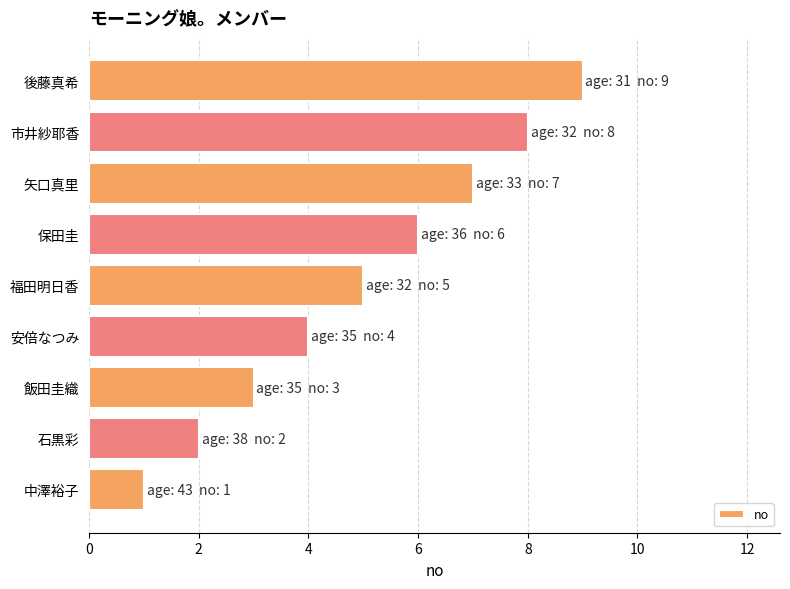

The chart shows a value of 6 at 保田圭. True or false?

True